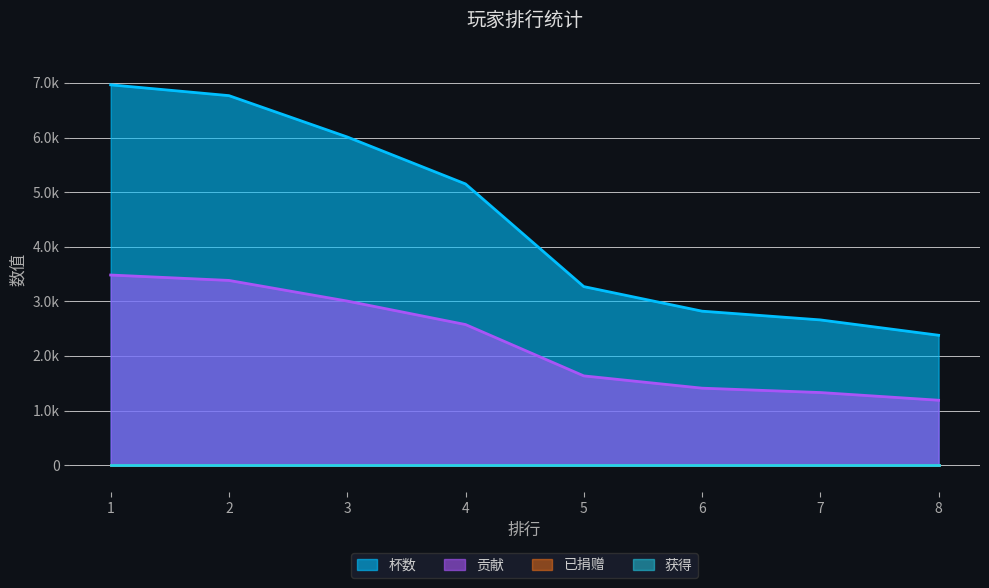

How many values in the 贡献 series are below 2575?

4